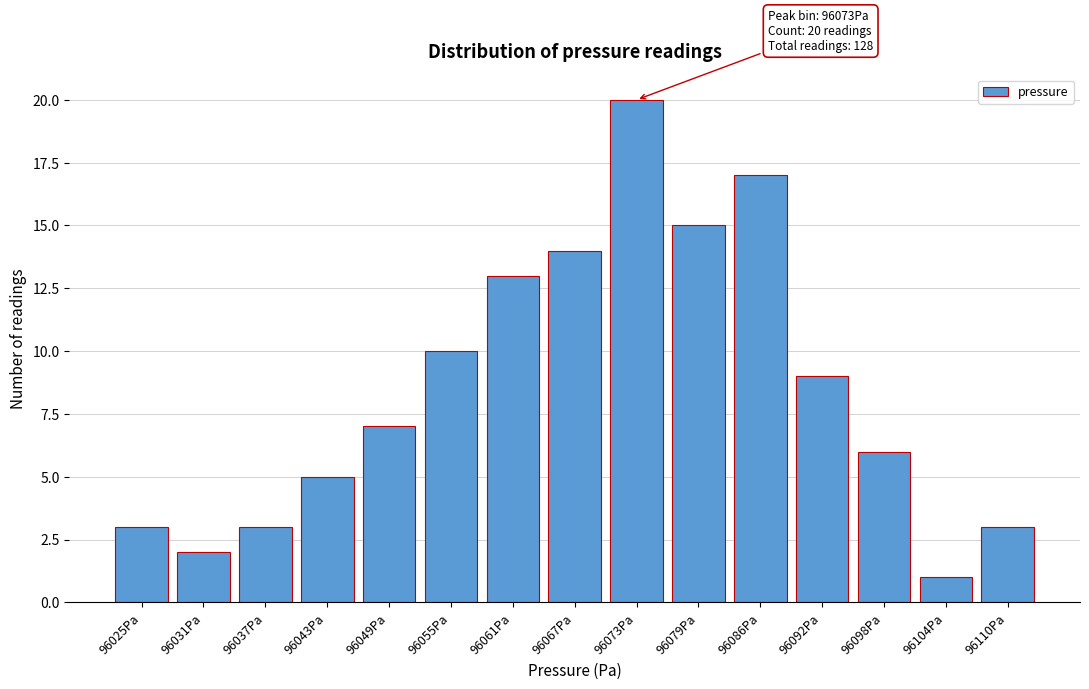

Reading right to left, extract all data points from this chart.

3	1	6	9	17	15	20	14	13	10	7	5	3	2	3